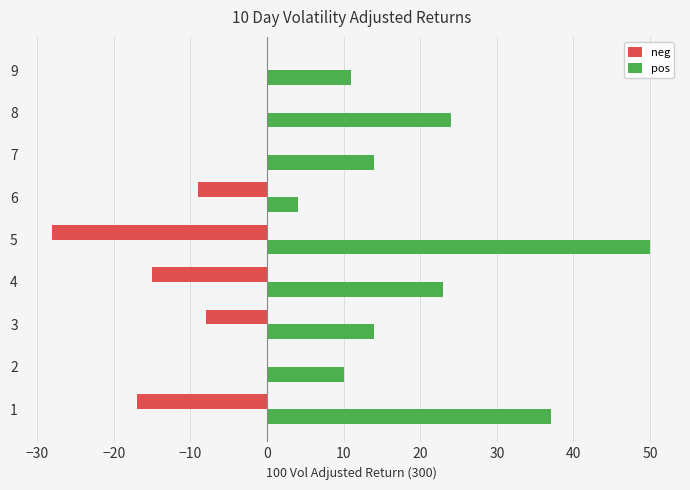

Is the value of neg at 7 greater than the value of pos at 8?

No